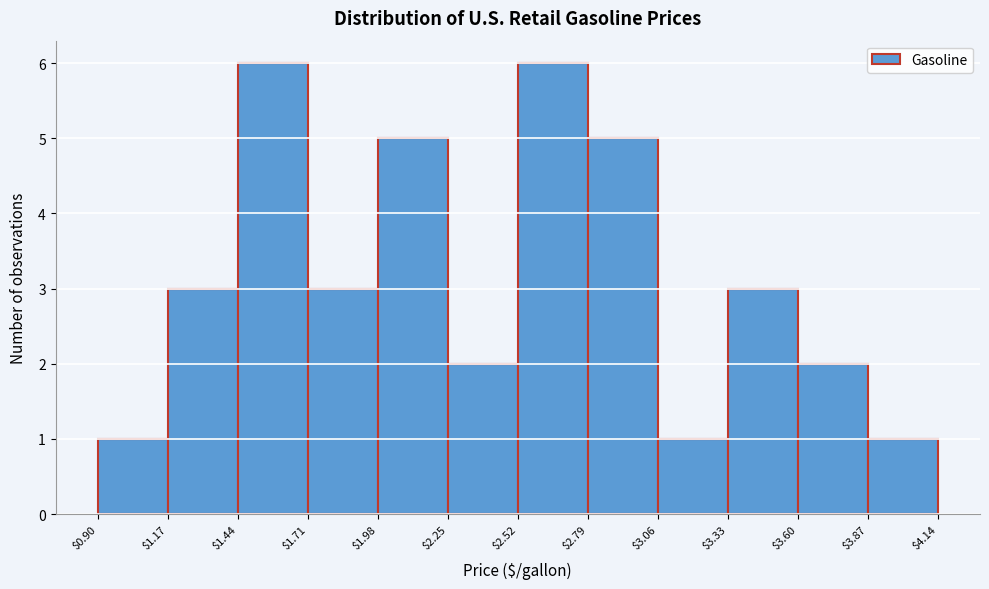

What is the height of the bar covering $2.52 to $2.79 on the x-axis? The values are not printed on the chart, so give them approximately, as read against the axis.

6